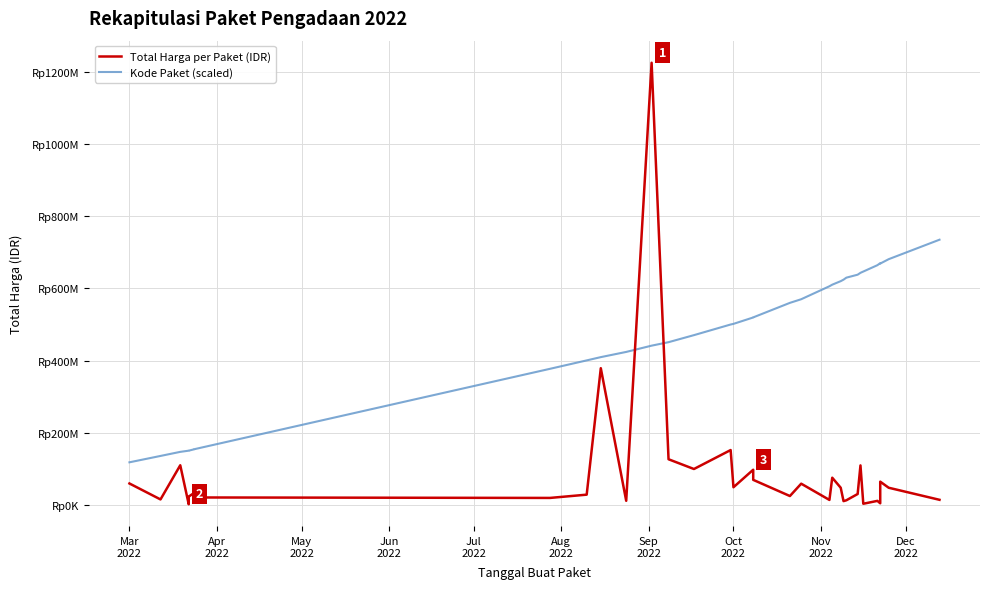

How many lines are shown in the chart?

2